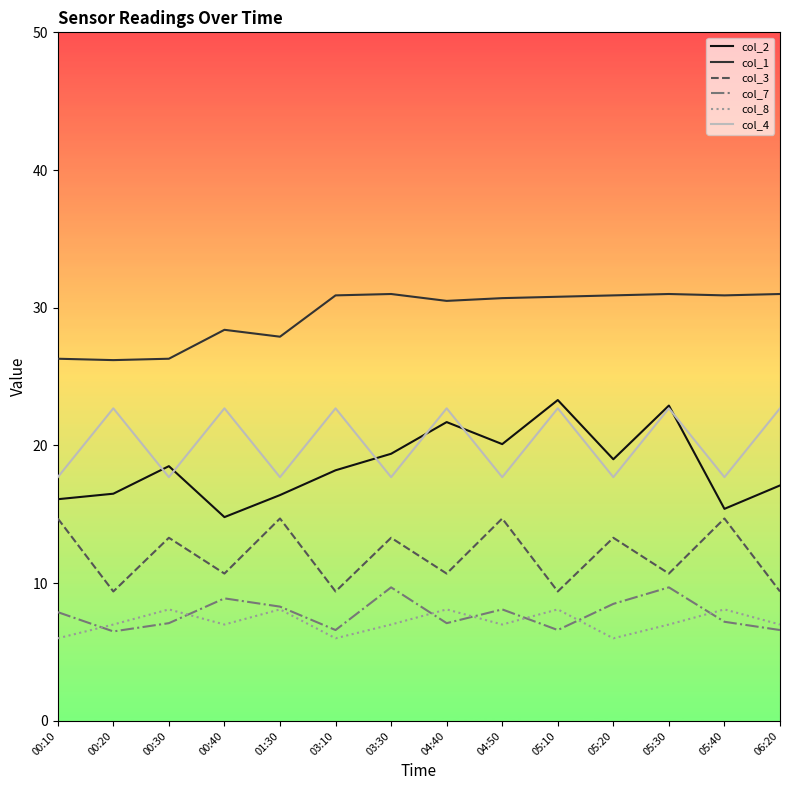

What is the greatest value displayed?

31.0